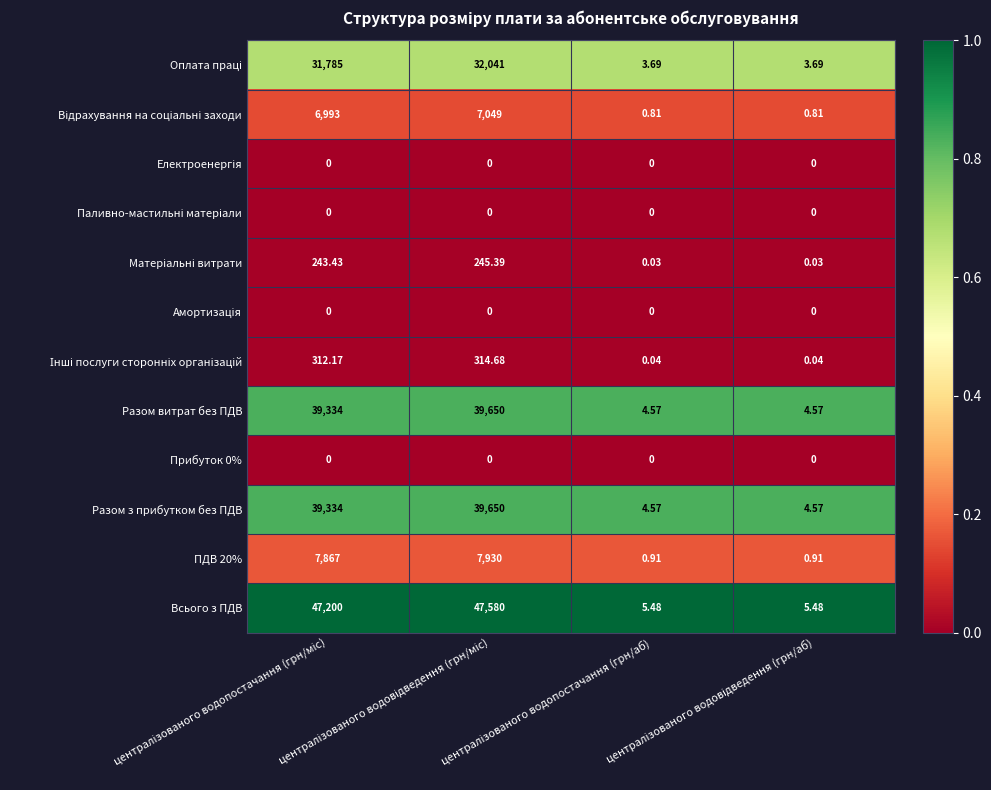

Which series has the largest total across all categories?

Всього з ПДВ